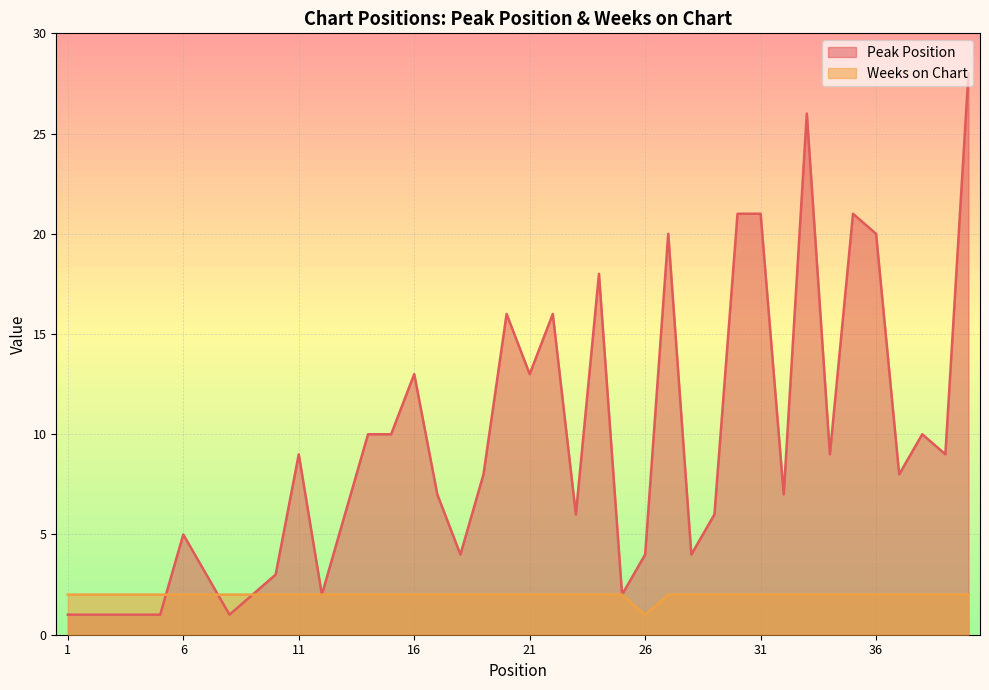

At which label does Weeks on Chart reach its peak?

1